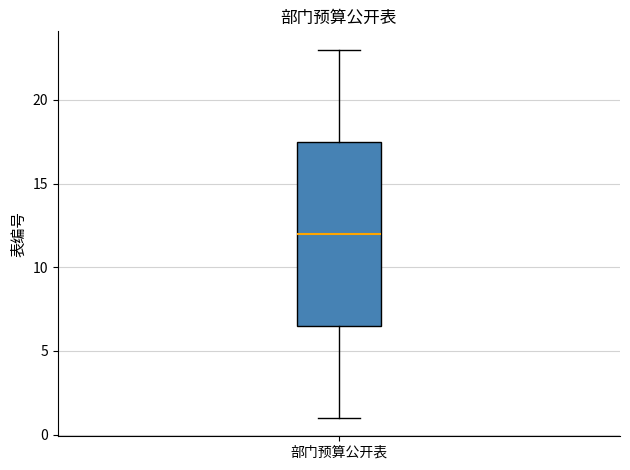

Transcribe this box plot: give where the median line is, the range the box spans, and where the two whiskers end, as read against the y-axis. The values are not printed on the chart, so give them approximately, as read against the axis.

median 12.0, box 6.5 to 17.5, whiskers 1.0 to 23.0